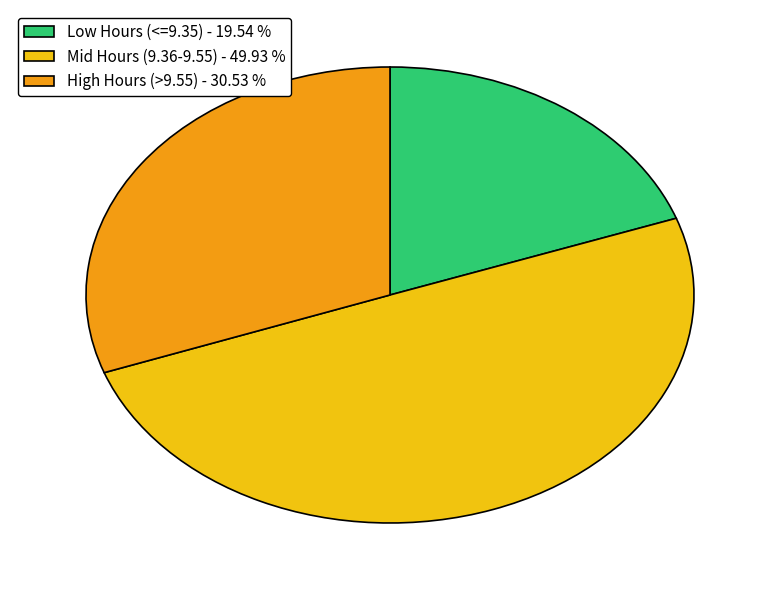

How many segments does this pie chart have?

3